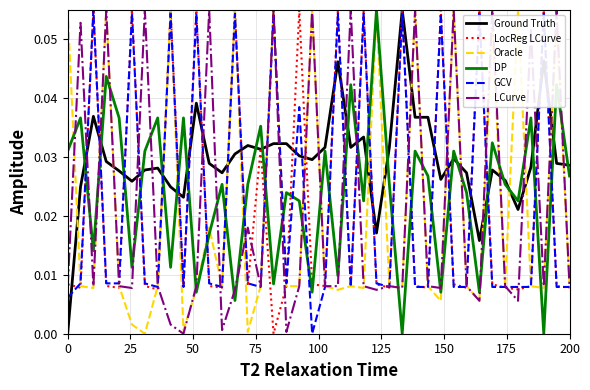

Which series has the largest total across all categories?

Ground Truth